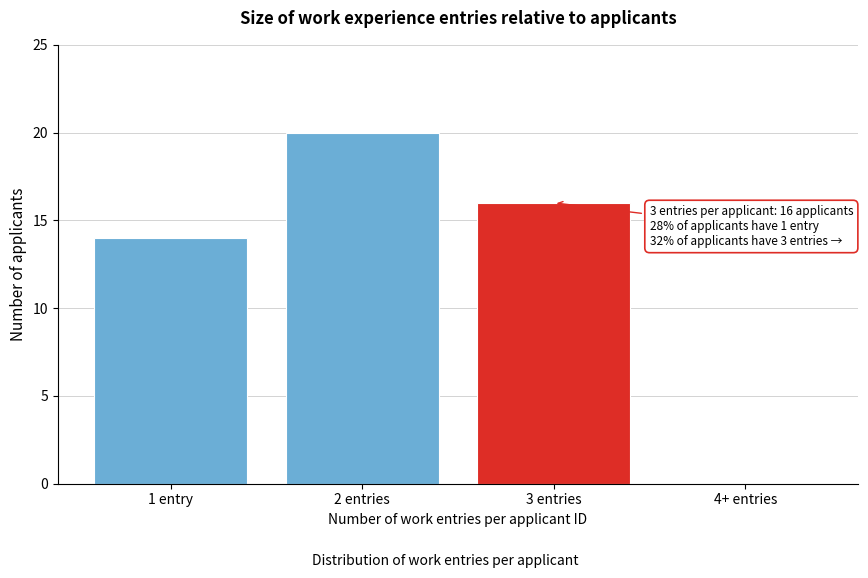

Reading right to left, what are all the values shown in this chart?

4+ entries=0	3 entries=16	2 entries=20	1 entry=14